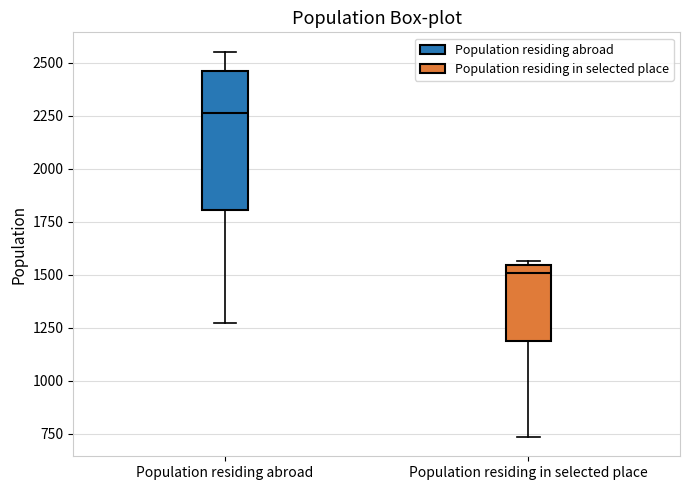

Which box has the lowest median line?

Population residing in selected place